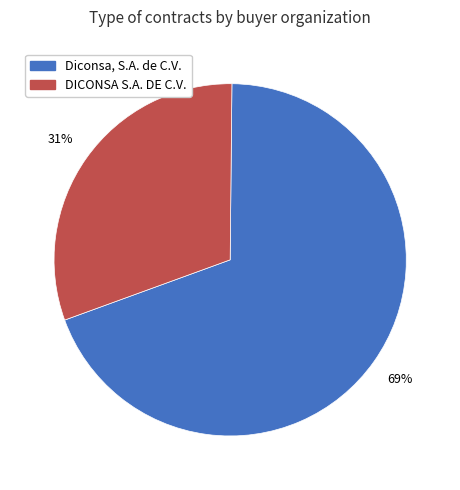

Combined, do DICONSA S.A. DE C.V. and Diconsa, S.A. de C.V. account for over 50%?

Yes